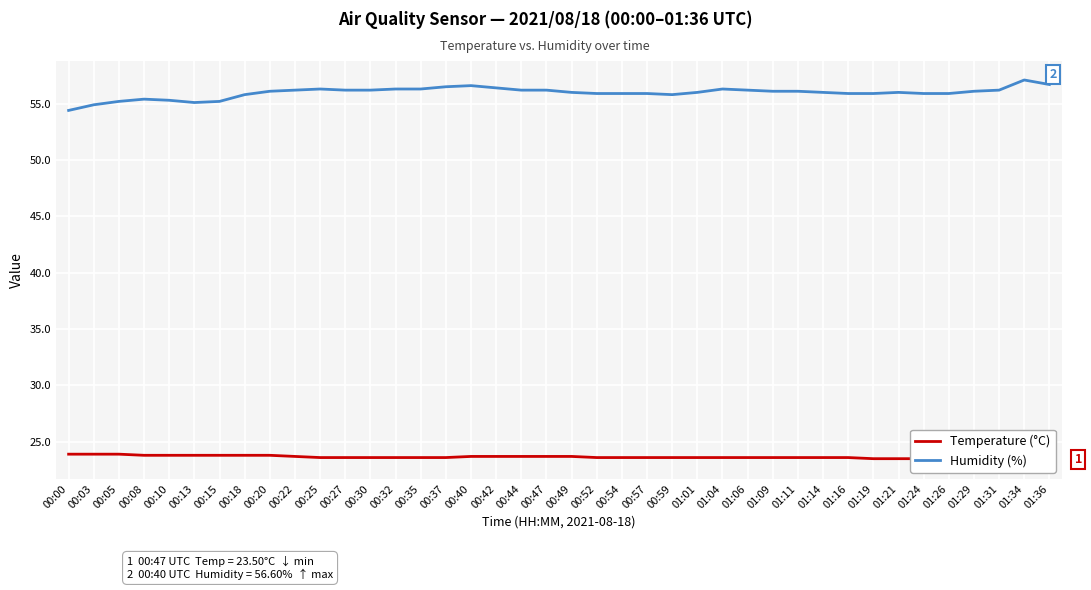

At which label is Humidity (%) closest to 55?

00:03